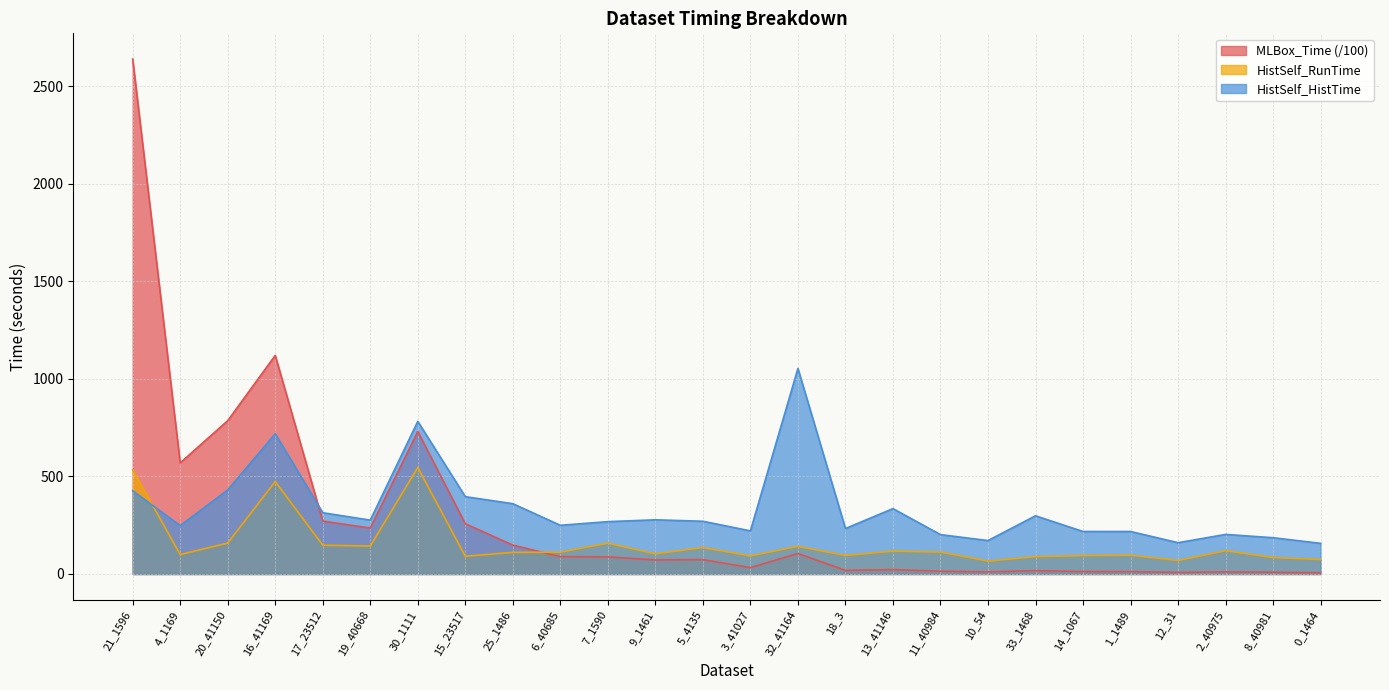

How many times do HistSelf_HistTime and MLBox_Time cross each other?

1